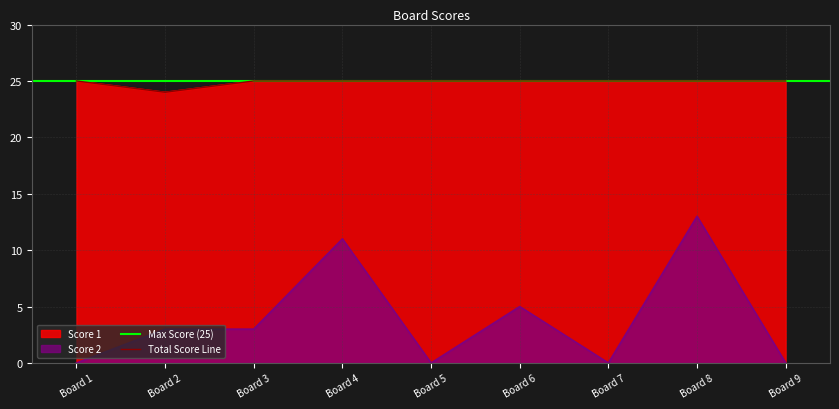

Is the value of Score 2 at Board 4 greater than the value of Score 1 at Board 4?

No